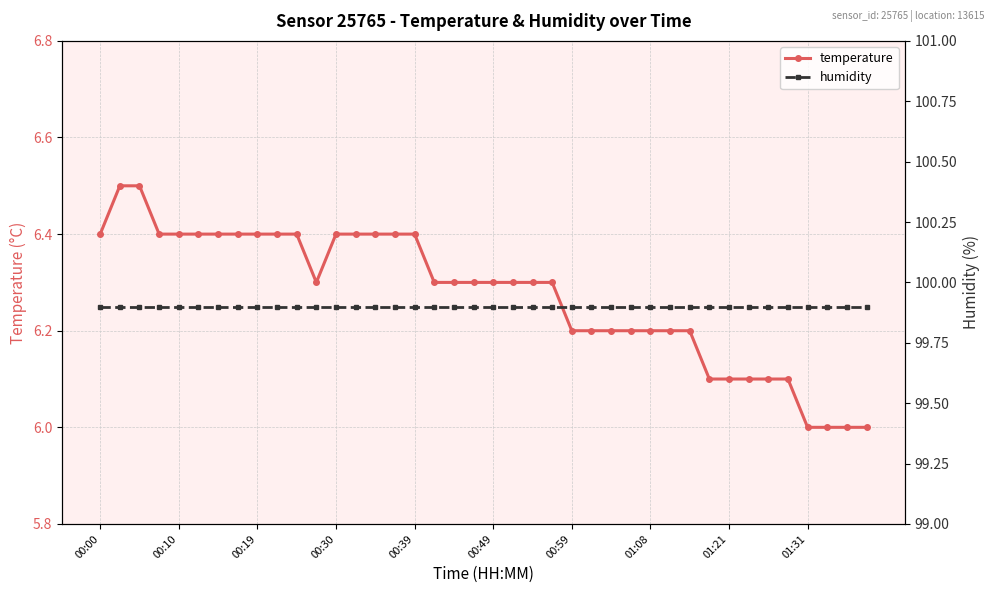

Reading left to right, extract all data points from this chart.

temperature: 6.4	6.5	6.5	6.4	6.4	6.4	6.4	6.4	6.4	6.4	6.4	6.3	6.4	6.4	6.4	6.4	6.4	6.3	6.3	6.3	6.3	6.3	6.3	6.3	6.2	6.2	6.2	6.2	6.2	6.2	6.2	6.1	6.1	6.1	6.1	6.1	6.0	6.0	6.0	6.0
humidity: 99.9	99.9	99.9	99.9	99.9	99.9	99.9	99.9	99.9	99.9	99.9	99.9	99.9	99.9	99.9	99.9	99.9	99.9	99.9	99.9	99.9	99.9	99.9	99.9	99.9	99.9	99.9	99.9	99.9	99.9	99.9	99.9	99.9	99.9	99.9	99.9	99.9	99.9	99.9	99.9